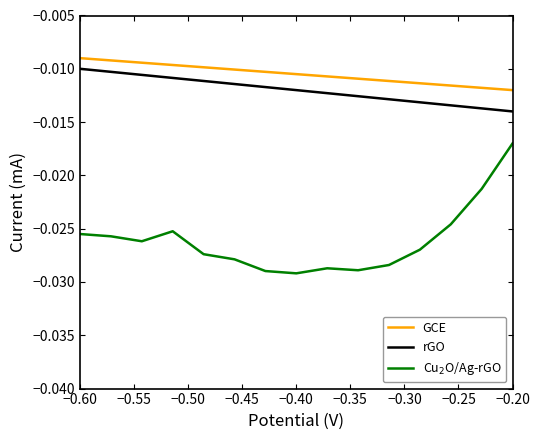

True or false: rGO and GCE cross at least once.

False